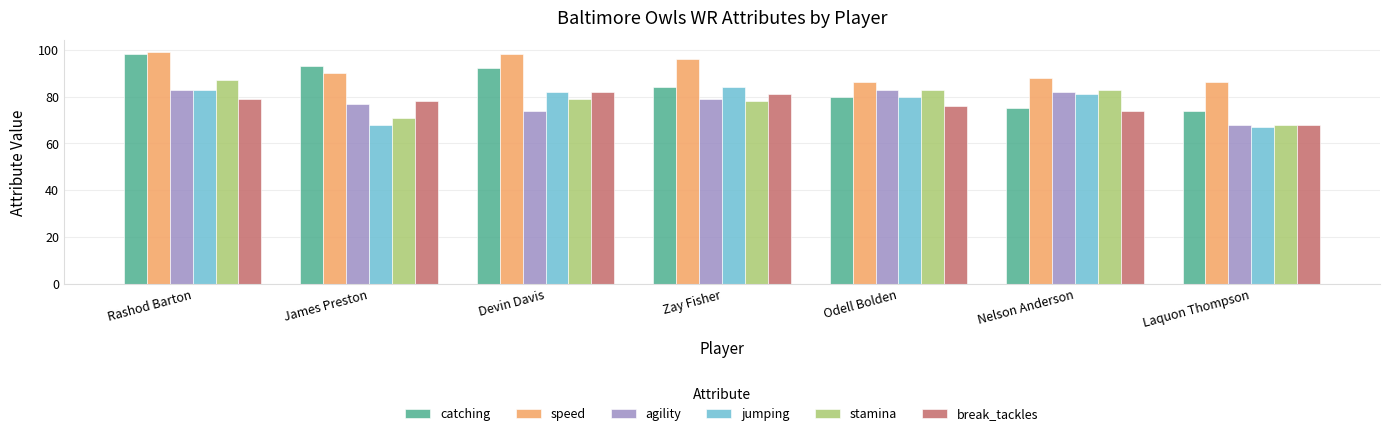

How many bars are there in each group?

6